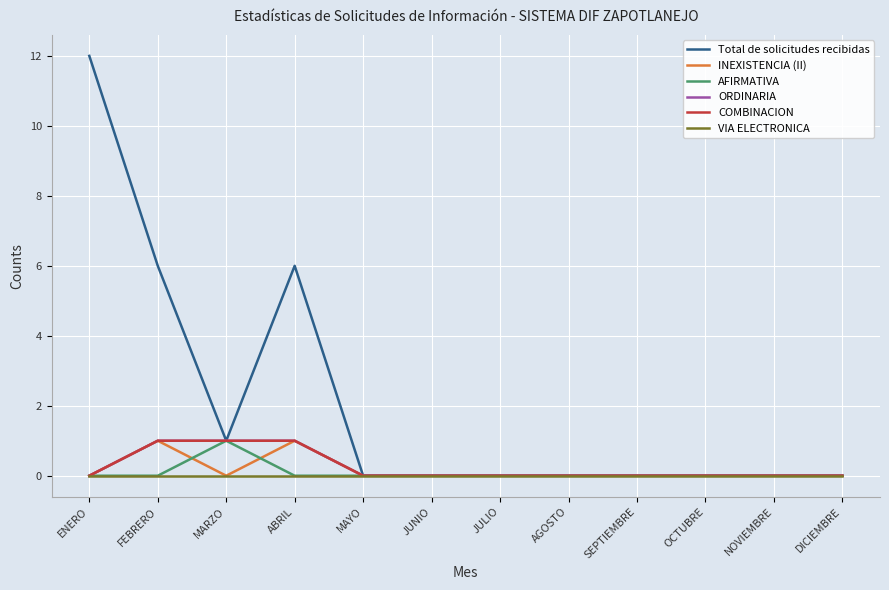

Is this an area chart (filled region under the line)?

No